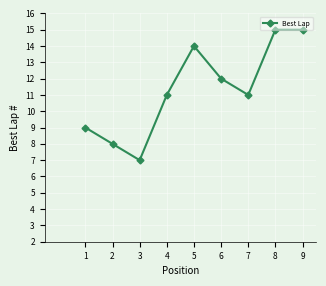

What value does the data have at 6?

12